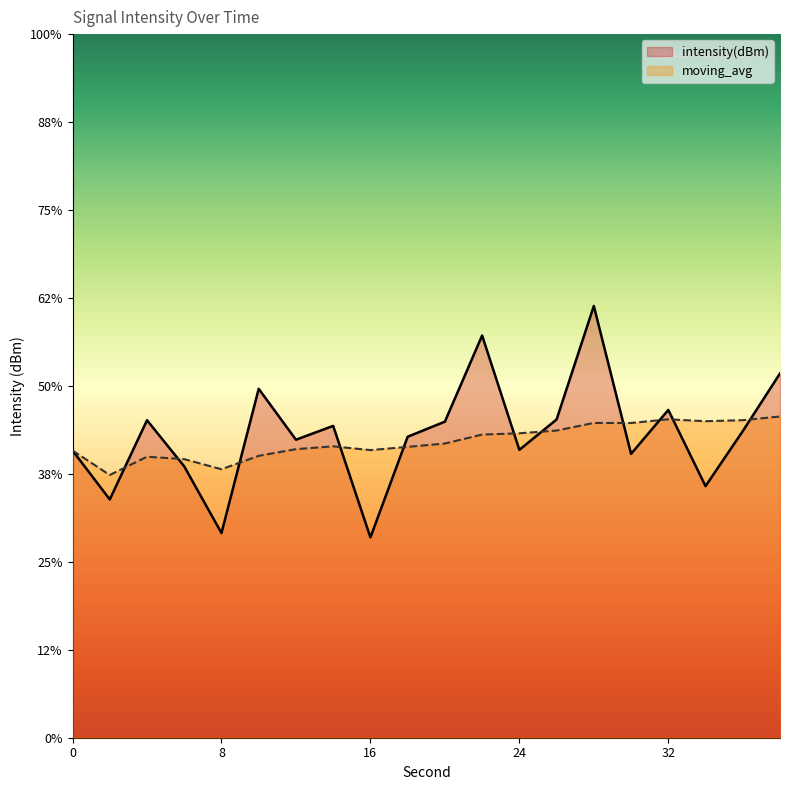

Rank the categories by intensity(dBm) value from lowest to highest.

16, 8, 2, 34, 6, 30, 0, 24, 12, 18, 36, 14, 20, 4, 26, 32, 10, 38, 22, 28